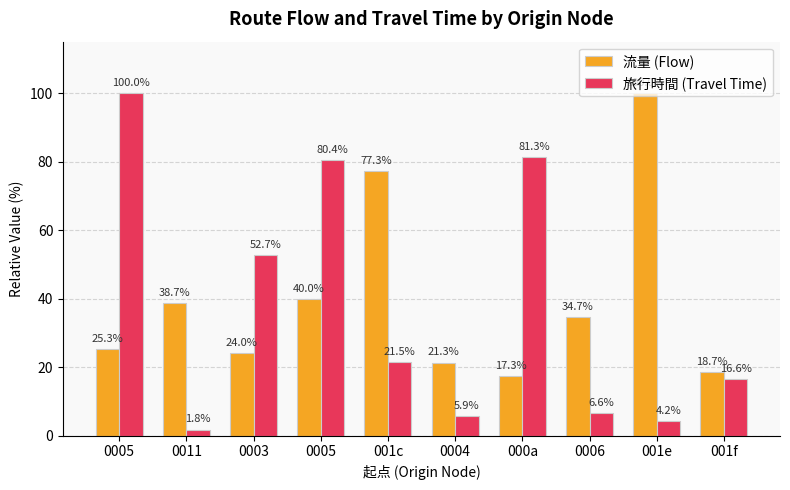

How many groups of bars are there?

10